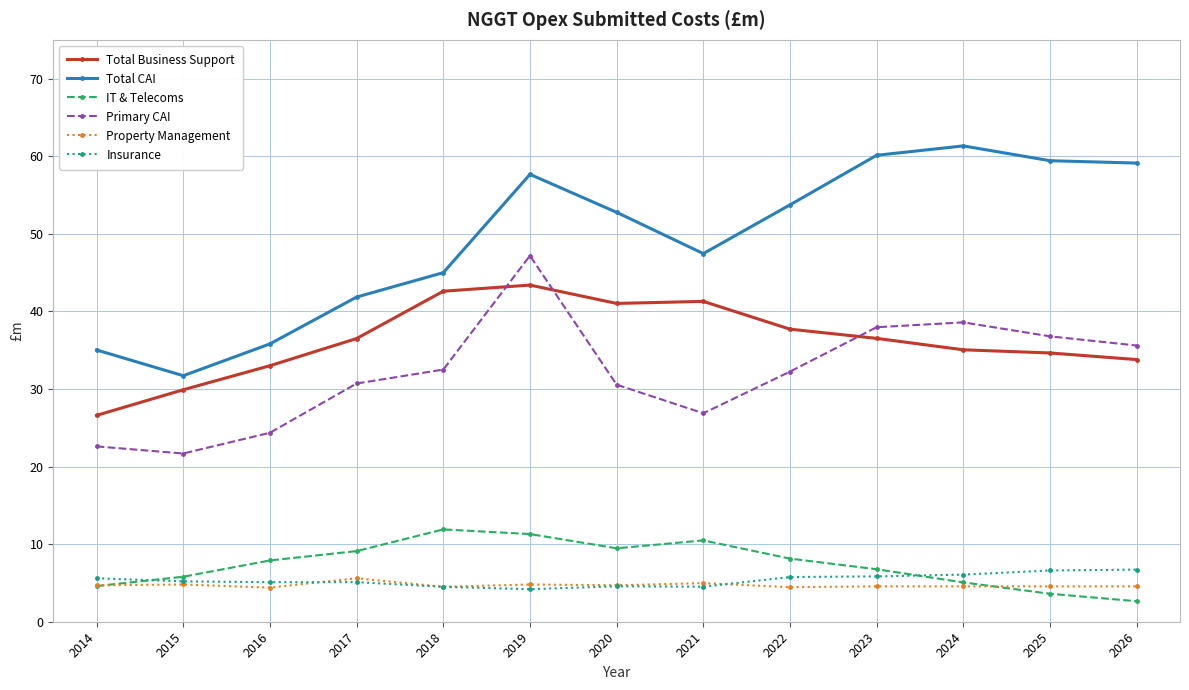

Between 2018 and 2024, which series saw the biggest shift?

Total CAI